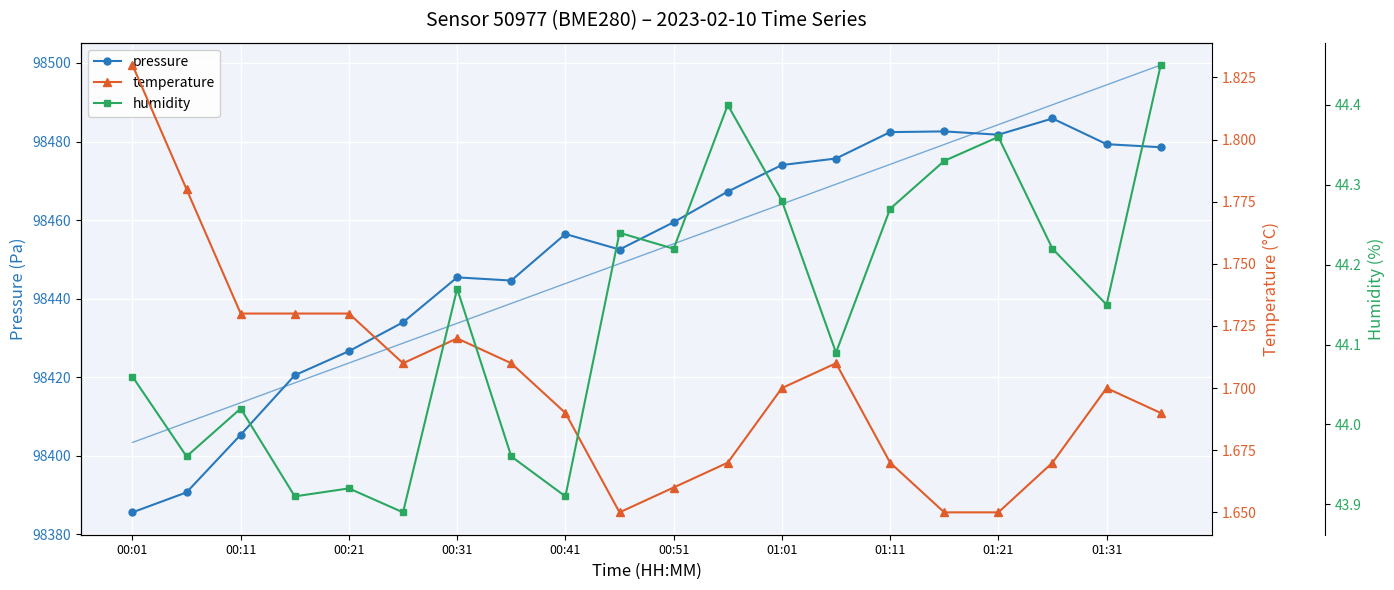

Which category has the lowest value in the pressure series?

00:01